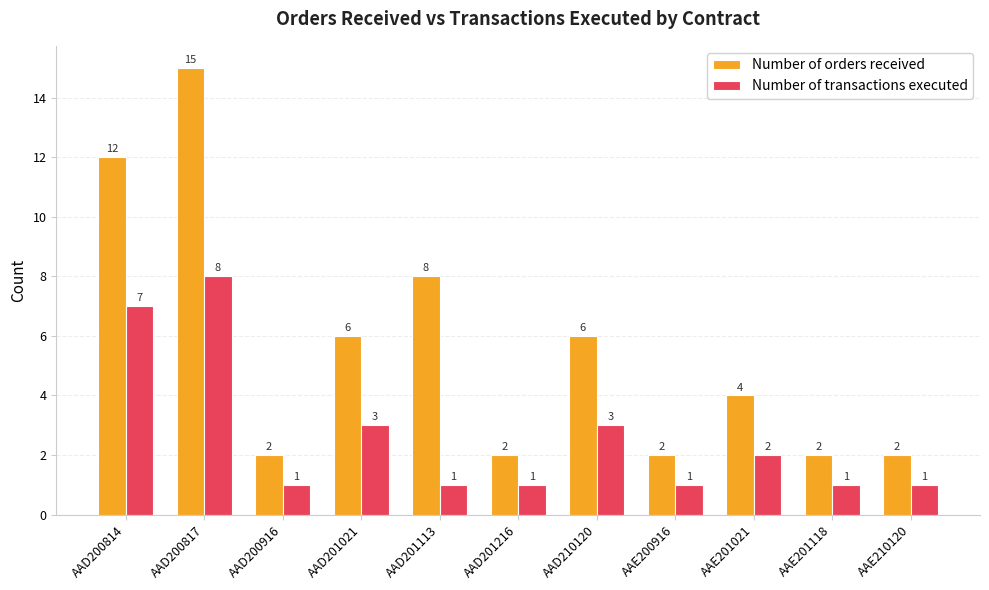

Which category has the highest value in the Number of transactions executed series?

AAD200817